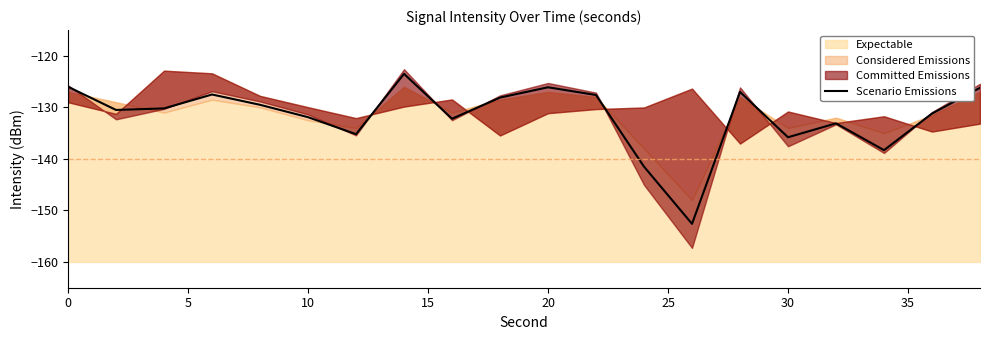

The value of Scenario Emissions at 20 is -126.1. True or false?

True